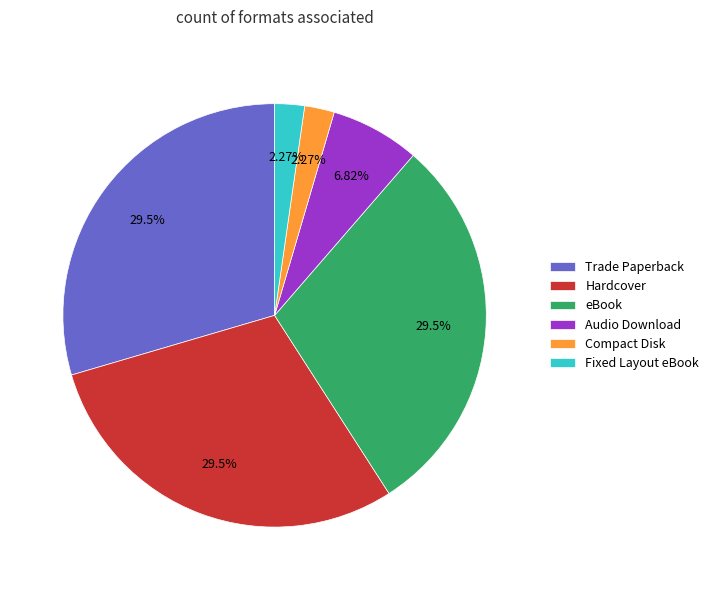

To the nearest percent, what is the combined percentage of Compact Disk and Audio Download?

9%